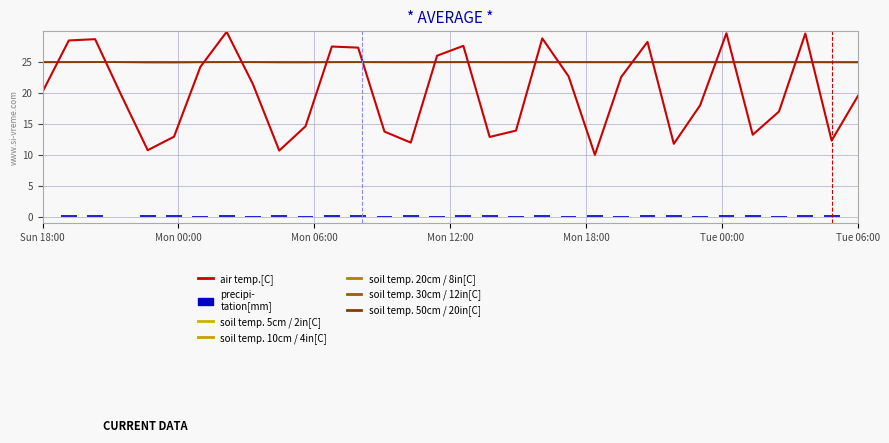

Between Sun 18:00 and 27, which series saw the biggest shift?

air temp.[C]